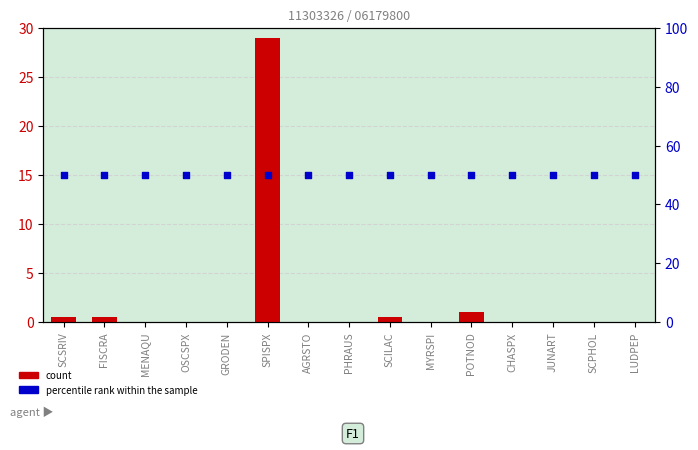

Is the value of percentile rank within the sample at PHRAUS greater than the value of count at FISCRA?

Yes